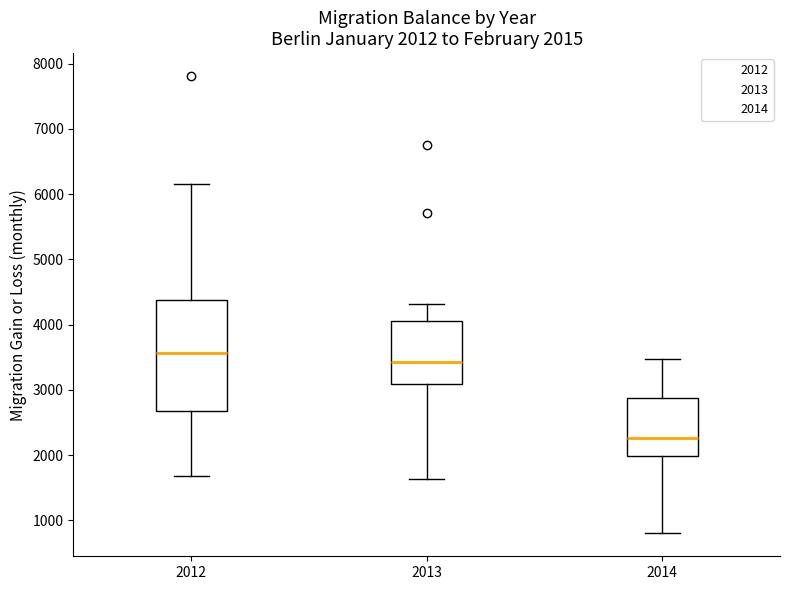

Which box has the highest median line?

2012